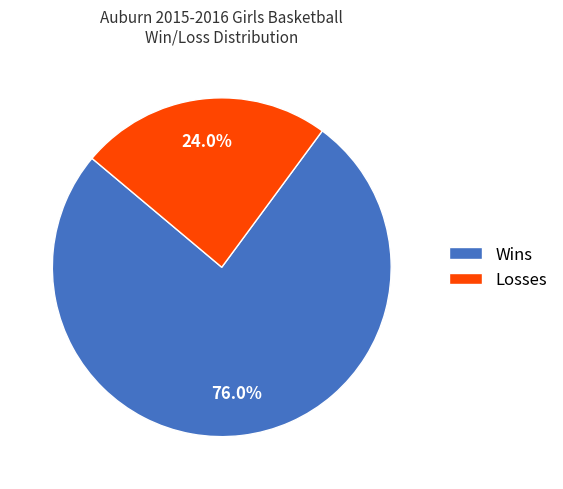

To the nearest percent, what is the combined percentage of Wins and Losses?

100%